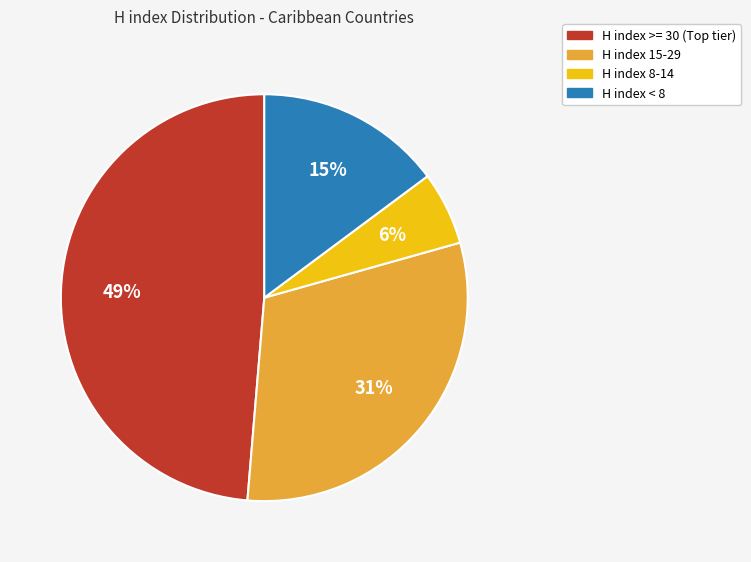

Is there any slice that represents more than half of the pie?

No